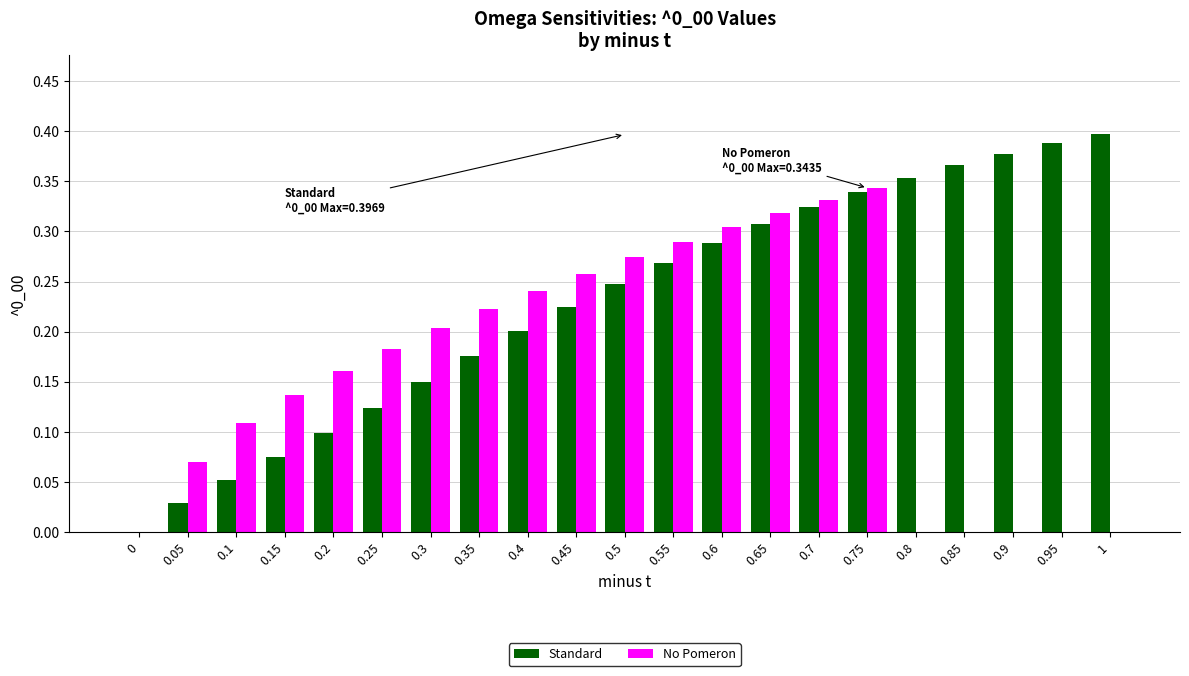

At which category is the sum across all series the highest?

0.75